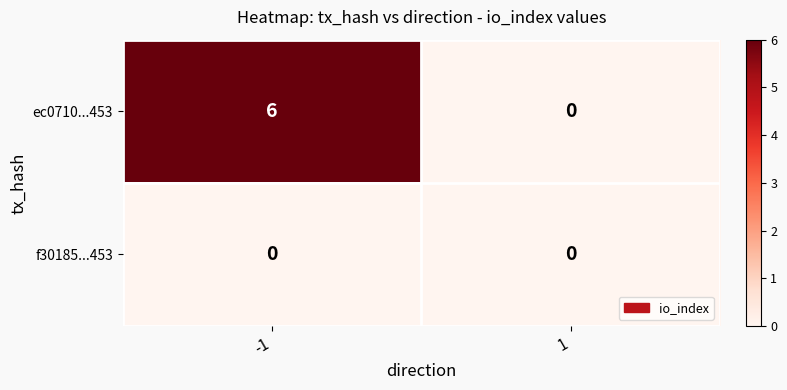

What is the difference between the maximum and minimum values in the ec0710...453 series?

6